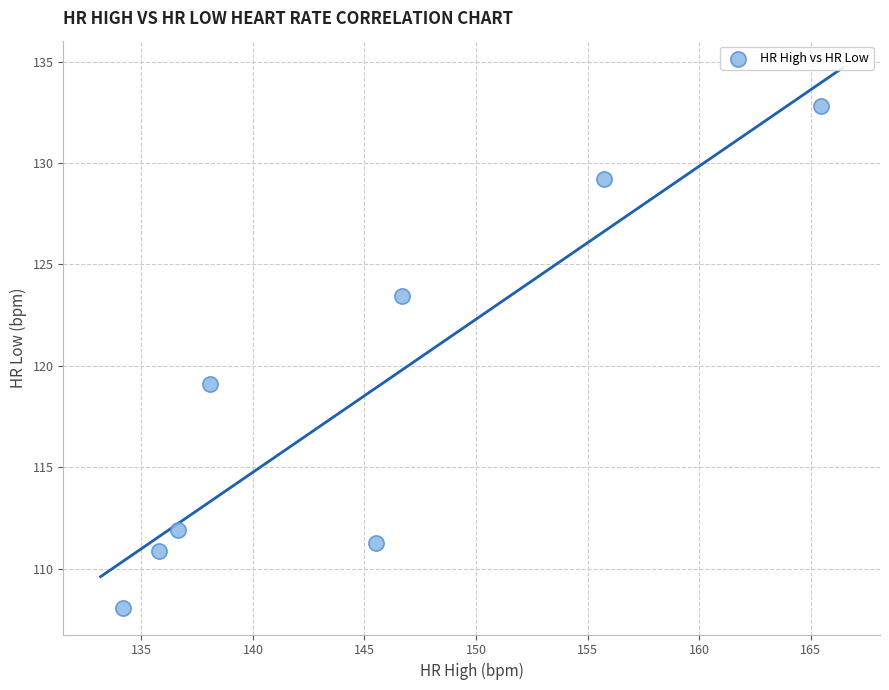

What is the average Y value?

118.3